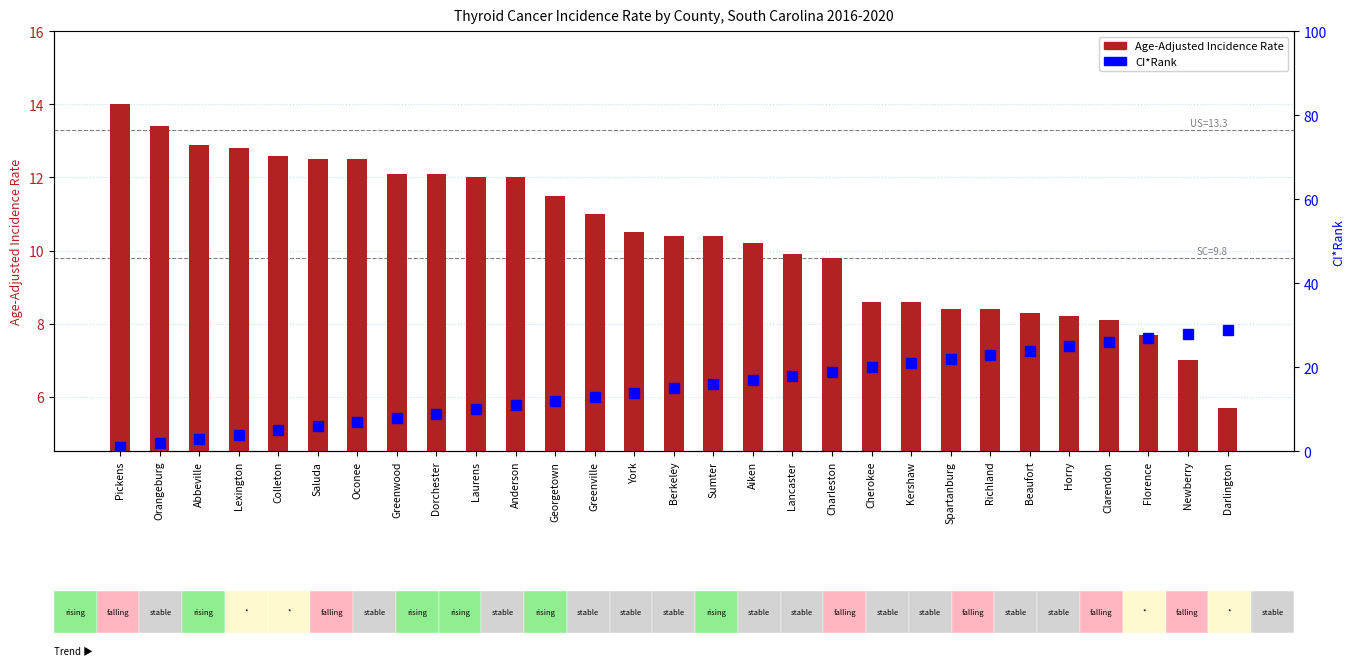

Does the chart contain any negative values?

No